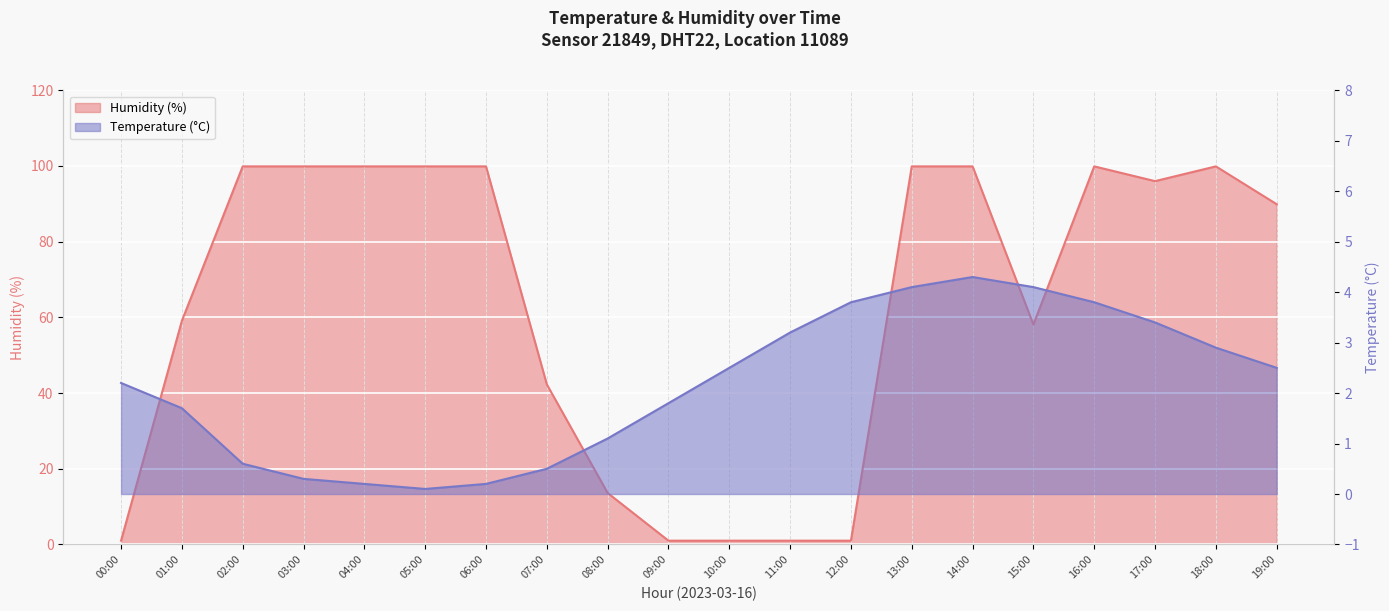

What is the difference between the second highest and minimum values in the temperature series?

4.0